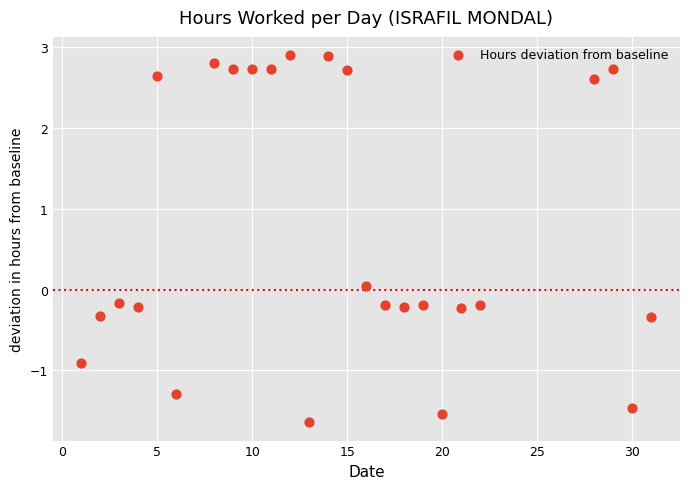

What is the range of Y values (max minus min)?

4.5